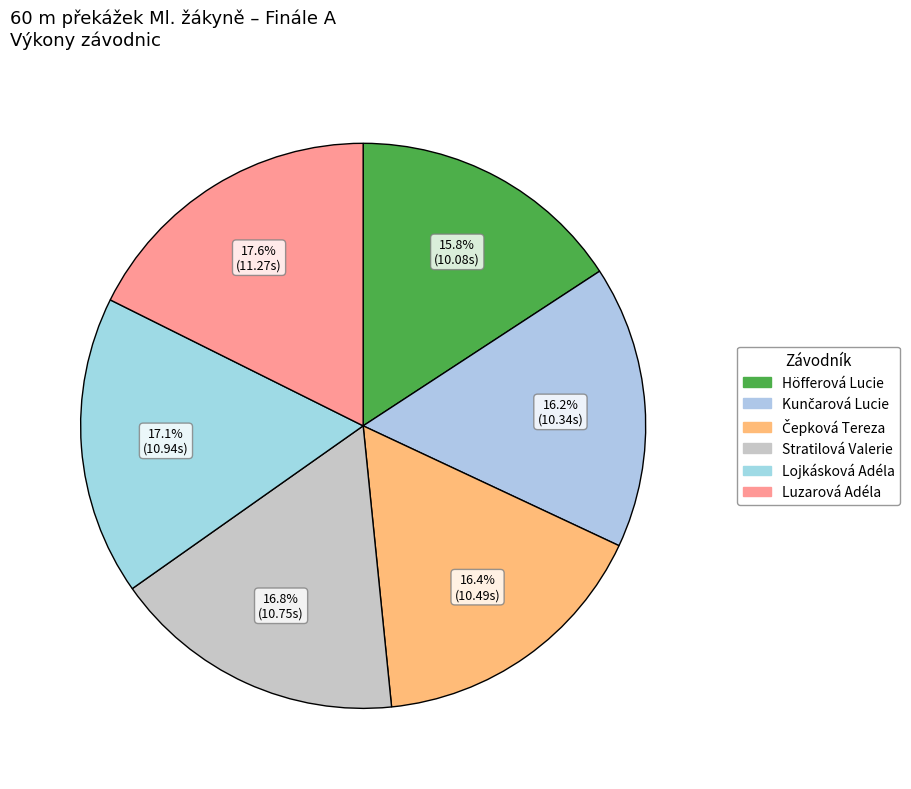

Which category has the smallest portion of the pie?

Höfferová Lucie